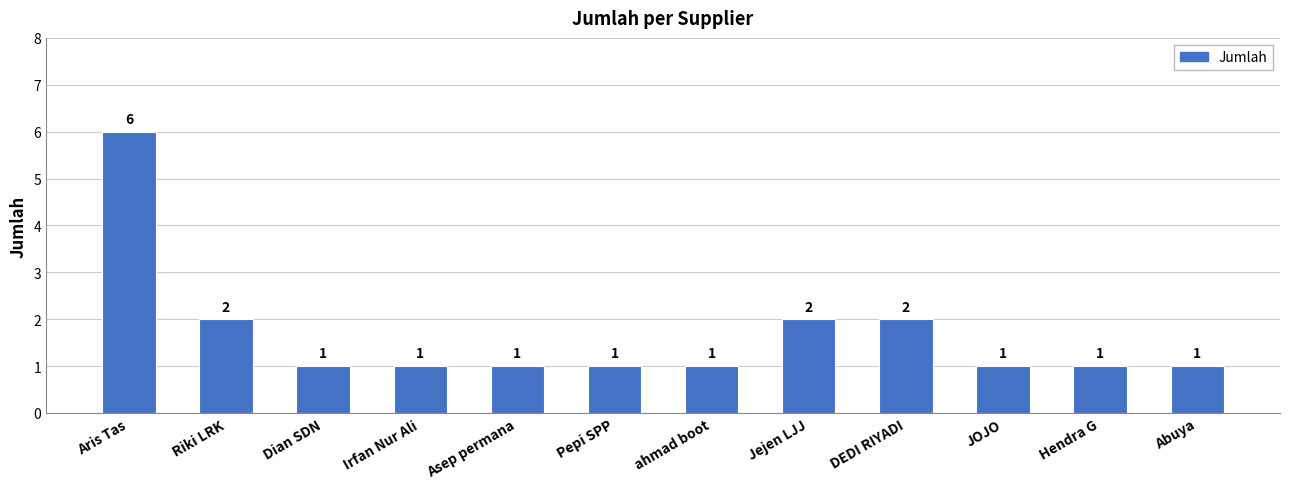

What is the label of the 1st bar from the left?

Aris Tas